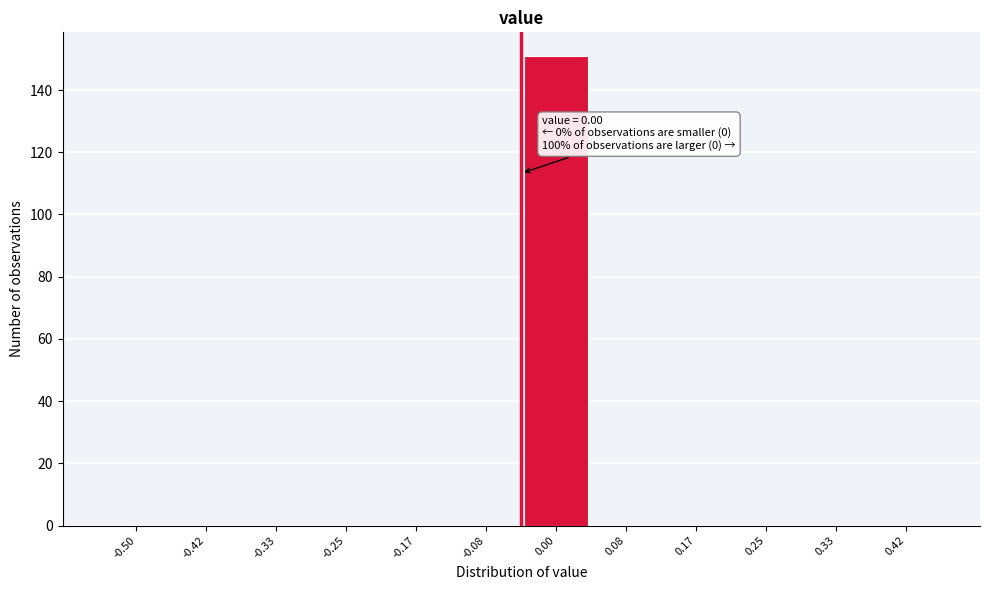

Reading right to left, extract all data points from this chart.

0.42=0	0.33=0	0.25=0	0.17=0	0.08=0	0.00=151	-0.08=0	-0.17=0	-0.25=0	-0.33=0	-0.42=0	-0.50=0